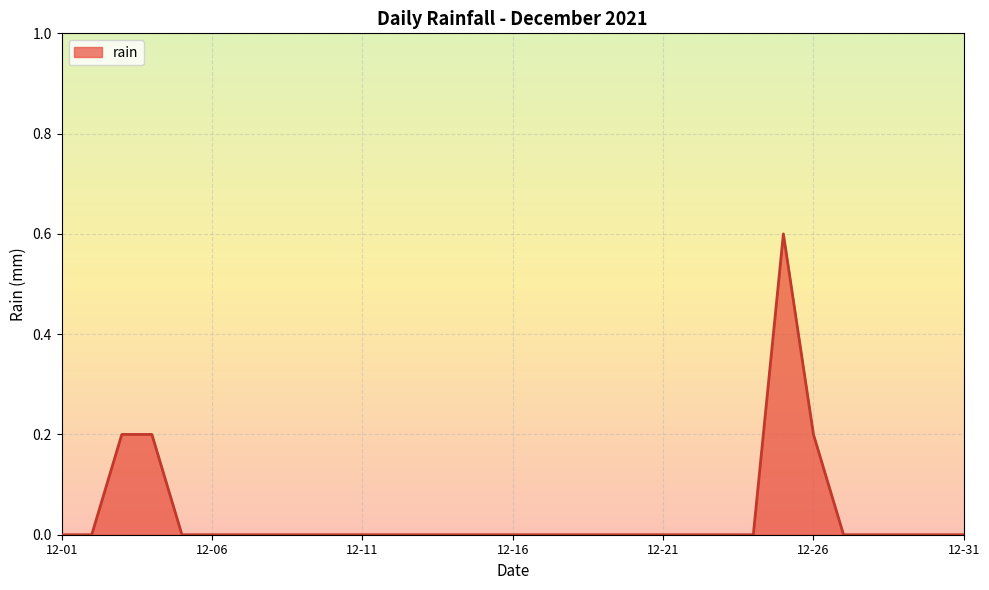

Count the values in the range 0 to 1.

31